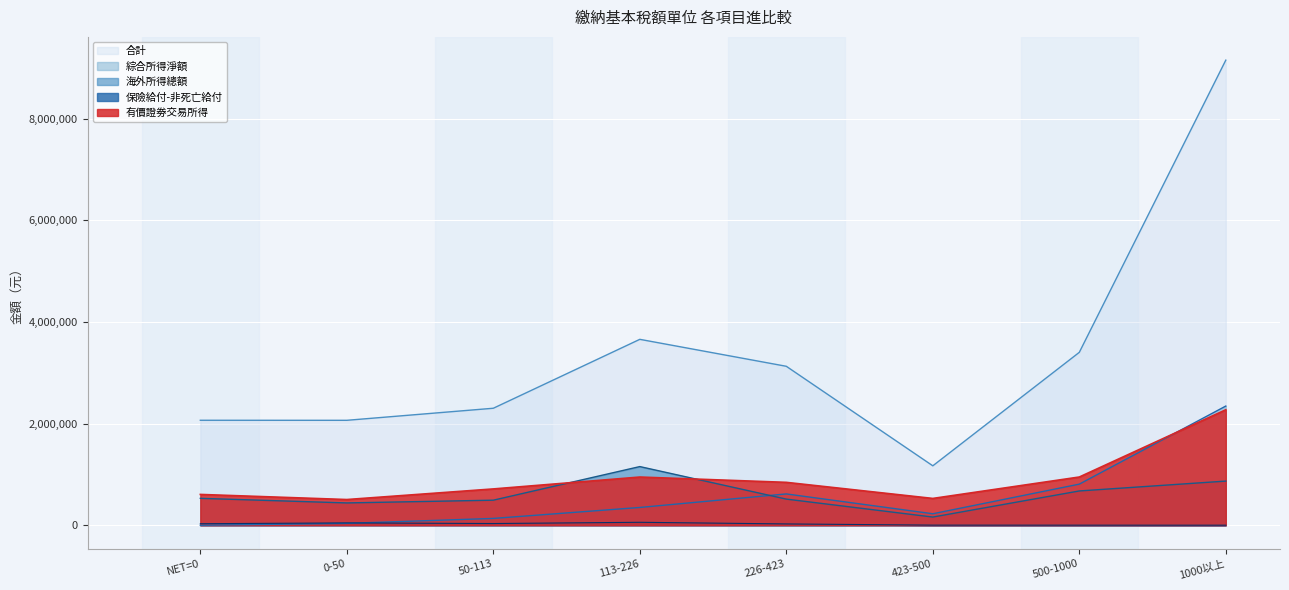

Rank the series at 423-500 from lowest to highest value.

保險給付-非死亡給付, 海外所得總額, 綜合所得淨額, 有價證劵交易所得, 合計